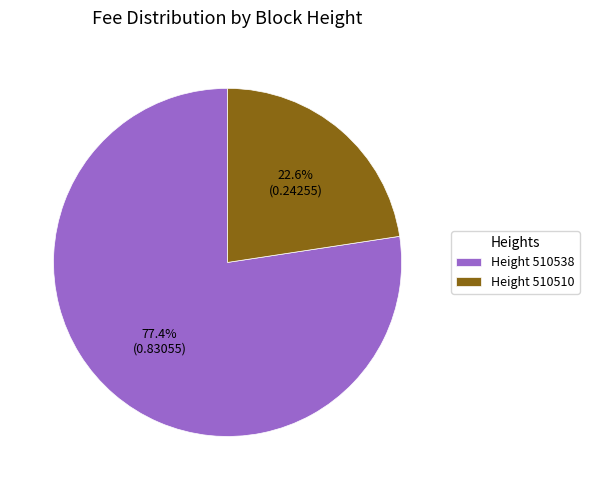

To the nearest percent, what is the average slice percentage?

50%